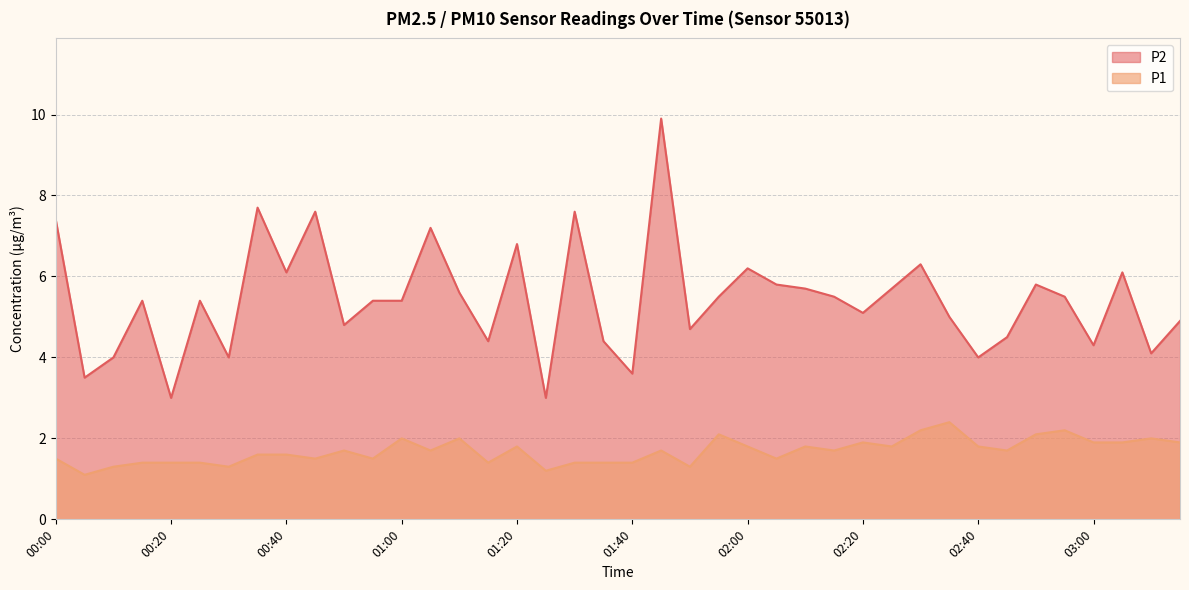

What is the average value of the P1 series?

1.7